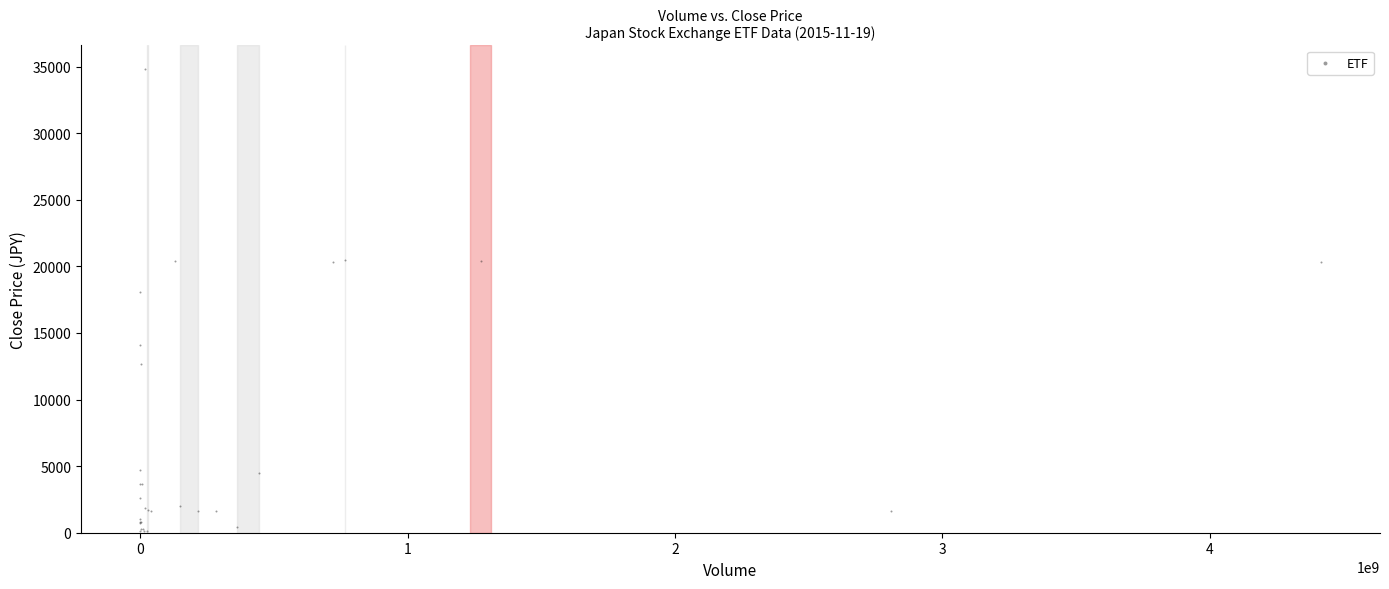

What Y value in the scatter plot is closest to 17477?

18100